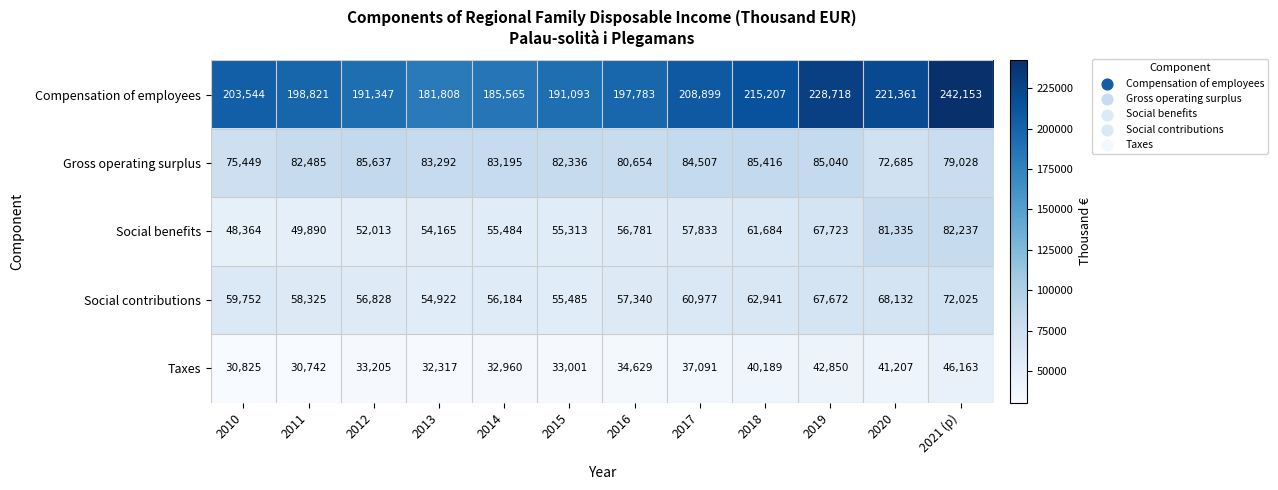

What is the average value of the Gross operating surplus series?

81644